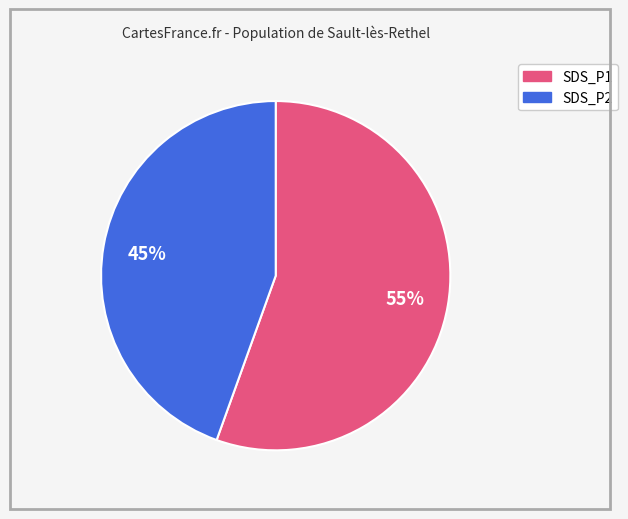

Rank the categories by value from lowest to highest.

SDS_P2, SDS_P1